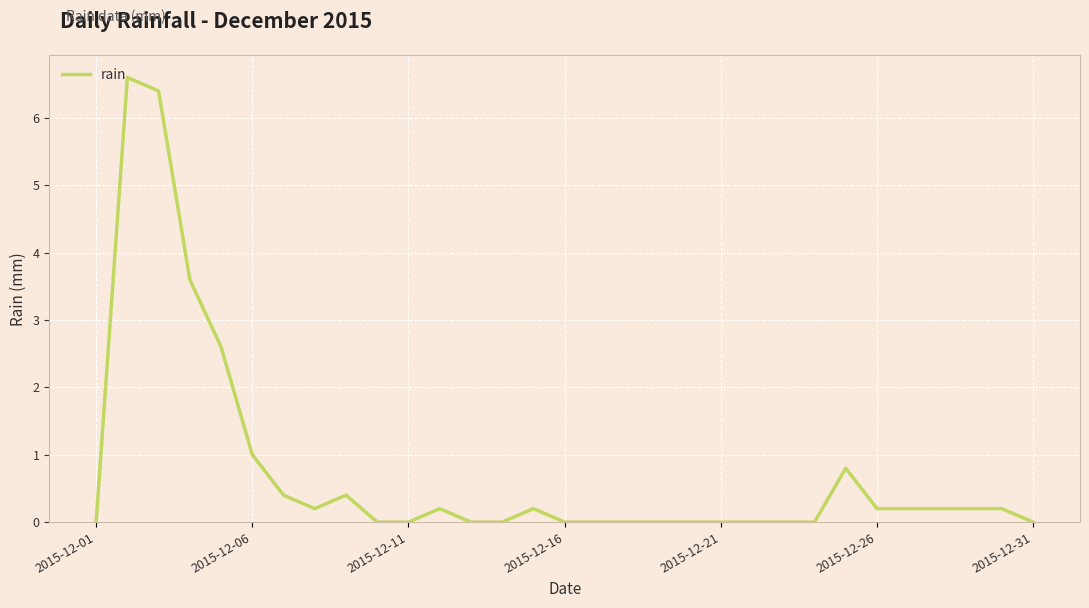

What is the greatest value displayed?

6.6